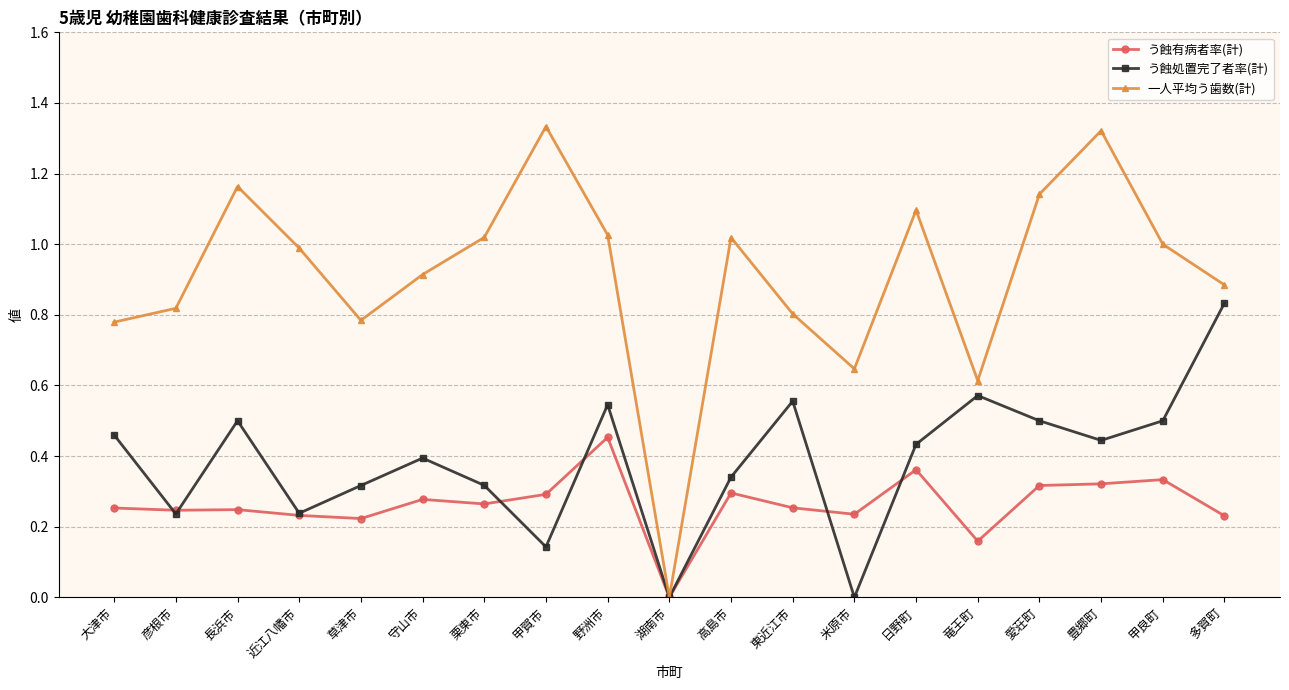

Does the chart have visible grid lines?

Yes